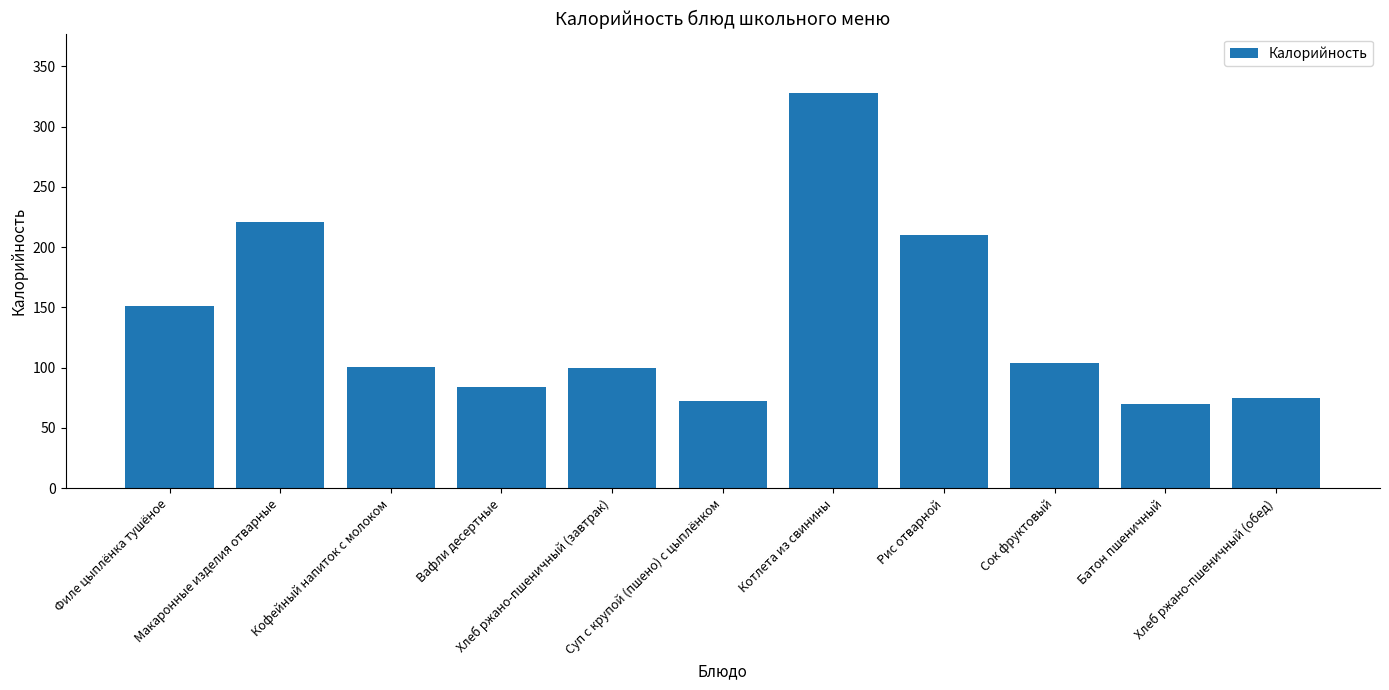

What is the greatest value displayed?

328